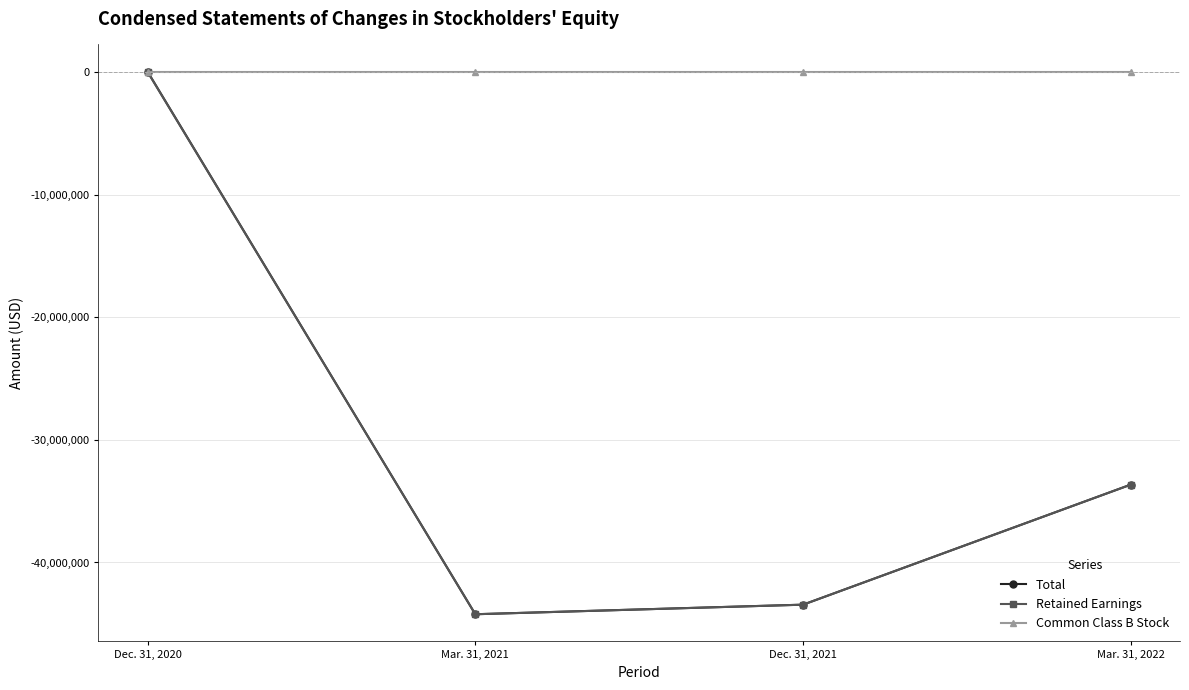

What is the label of the 2nd point from the right?

Dec. 31, 2021